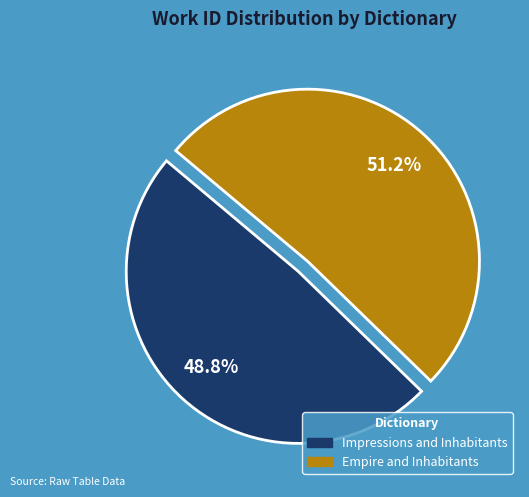

To the nearest percent, what portion does Empire and Inhabitants represent?

51%